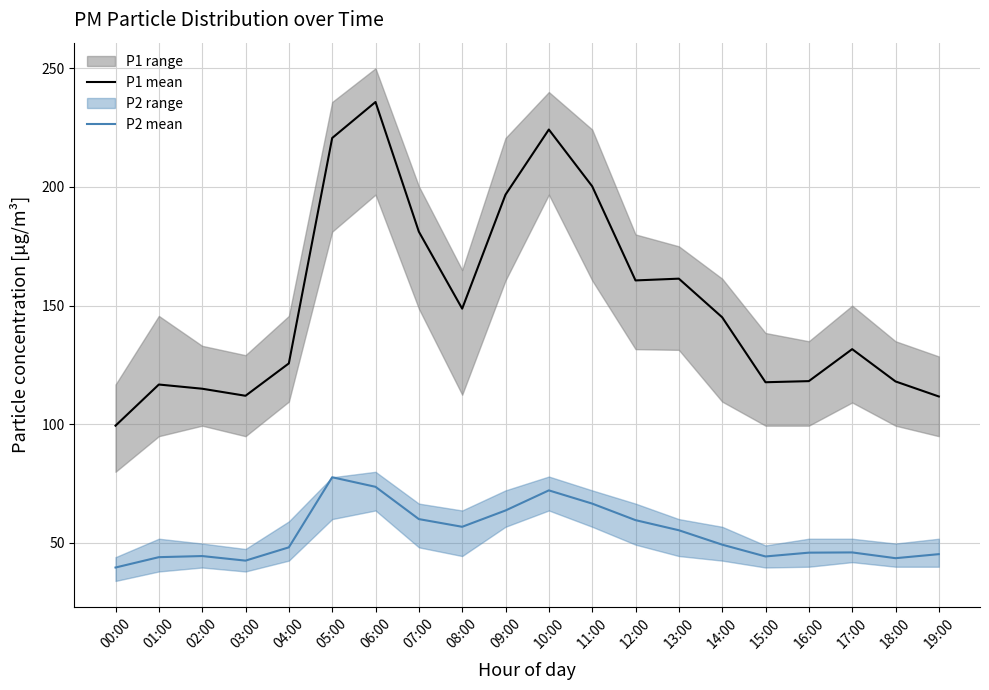

At how many categories does at least one series exceed 42?

20